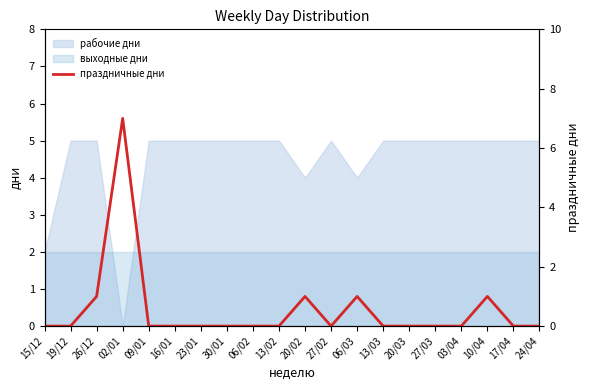

At which label is the value closest to 3?

26/12